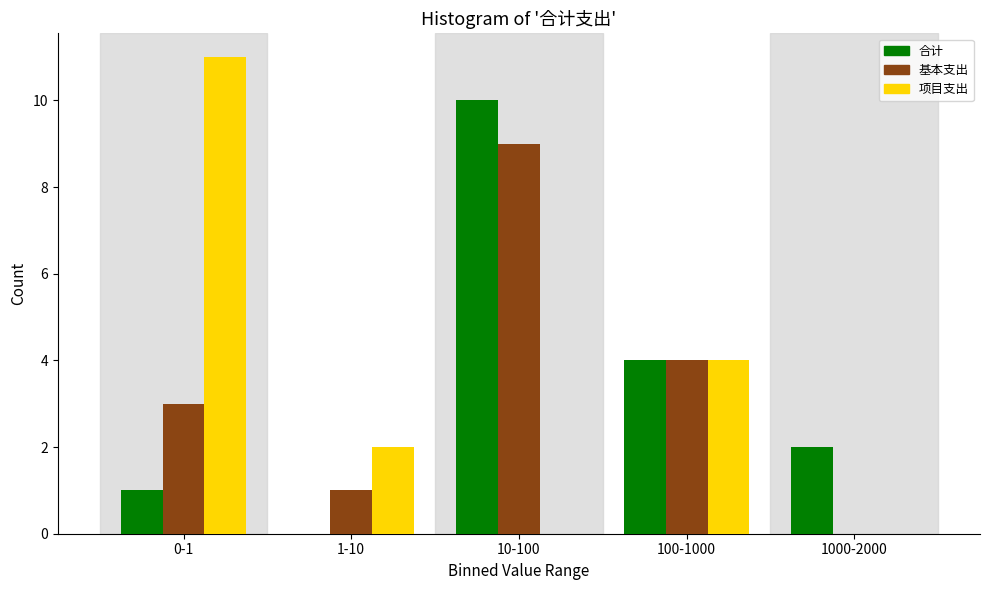

Reading left to right, extract all data points from this chart.

合计: 0-1=1	1-10=0	10-100=10	100-1000=4	1000-2000=2
基本支出: 0-1=3	1-10=1	10-100=9	100-1000=4	1000-2000=0
项目支出: 0-1=11	1-10=2	10-100=0	100-1000=4	1000-2000=0